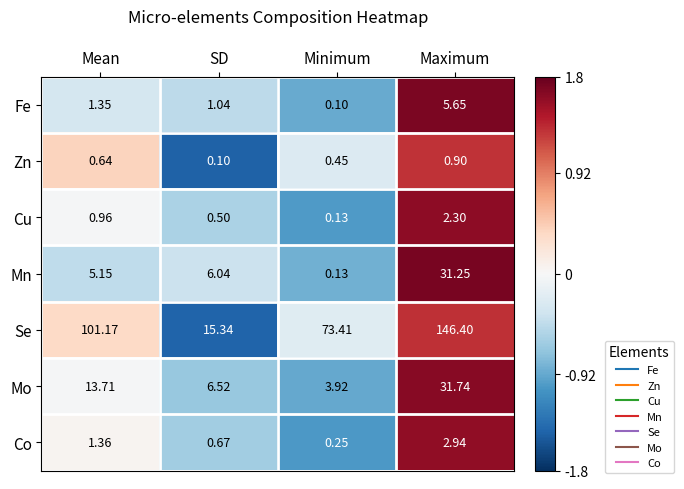

At which label does Mn reach its minimum?

Minimum